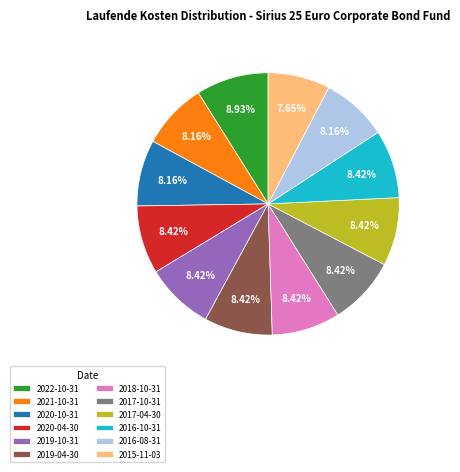

Is the sum of 2019-10-31 and 2020-10-31 greater than half?

No